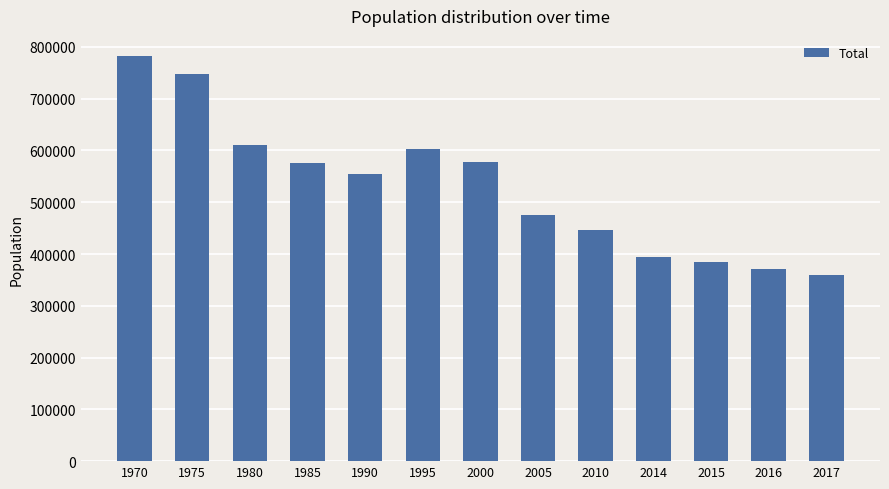

What is the maximum value shown in the chart?

782222